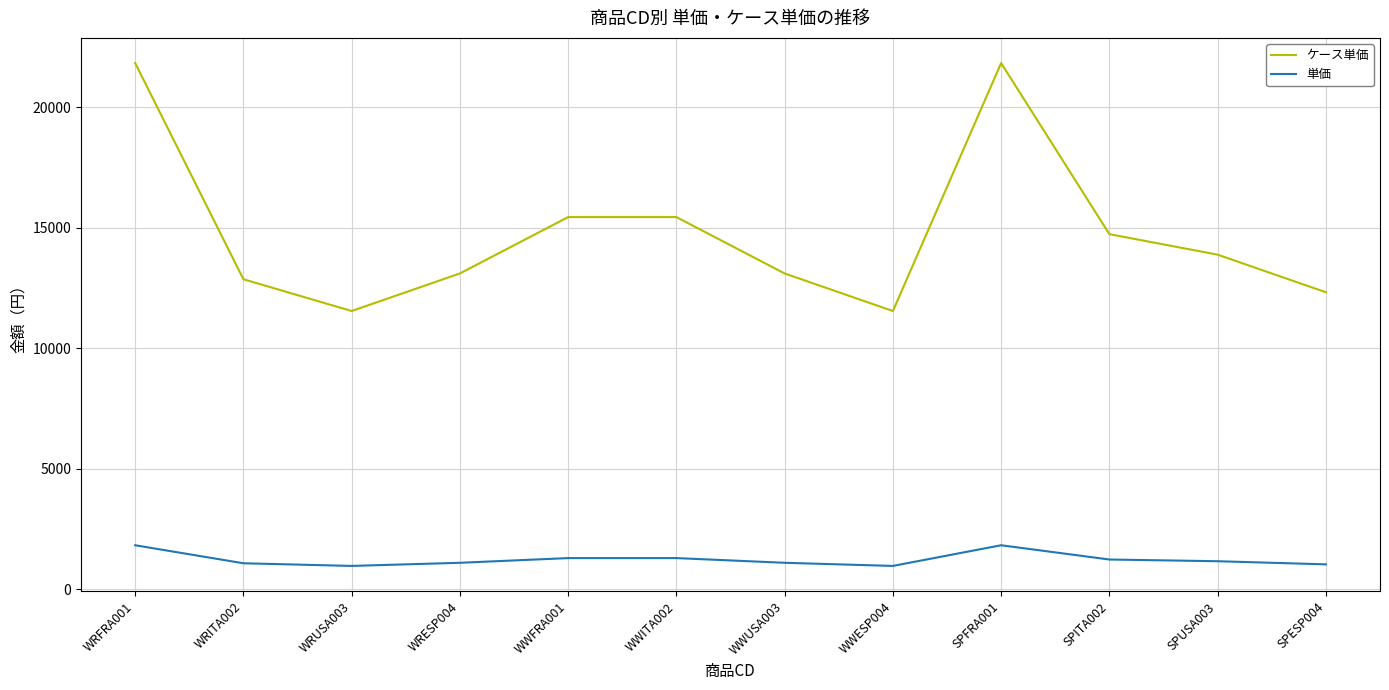

What is the sum of the 単価 values at SPFRA001 and WRESP004?

2912